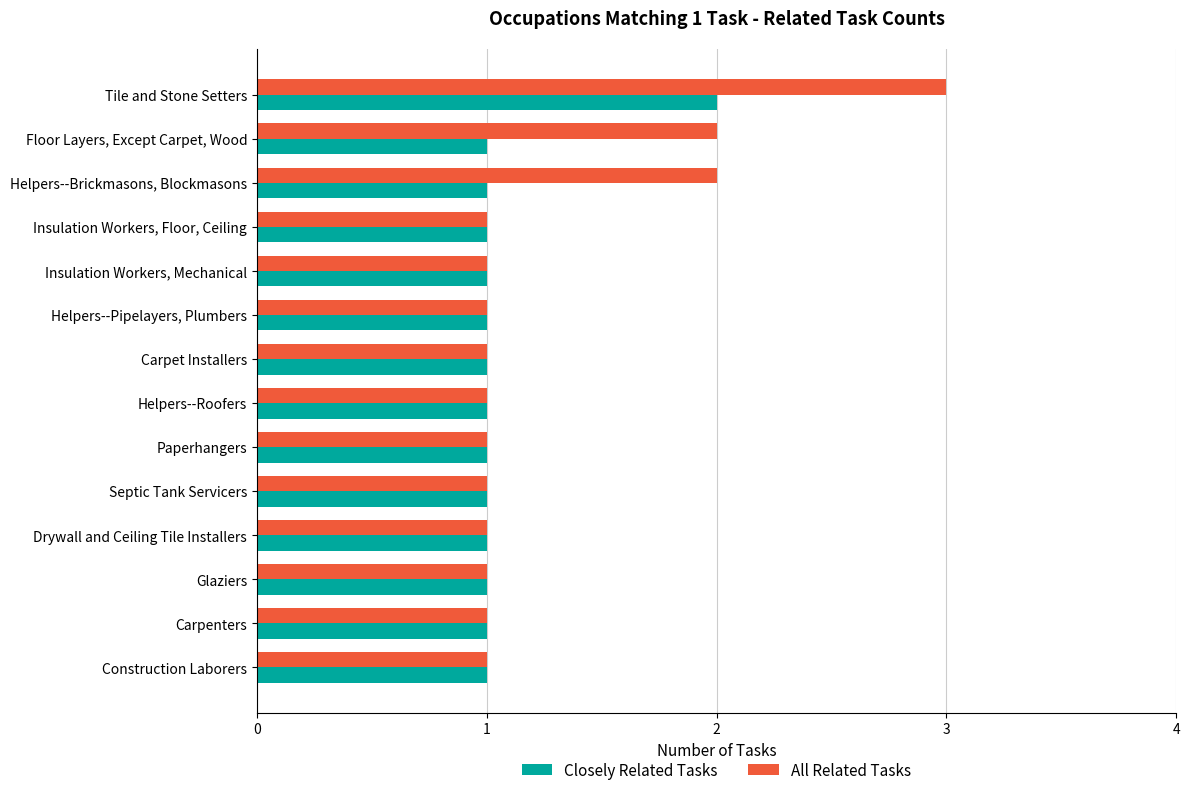

True or false: All Related Tasks has a value of 0 at Insulation Workers, Mechanical.

False